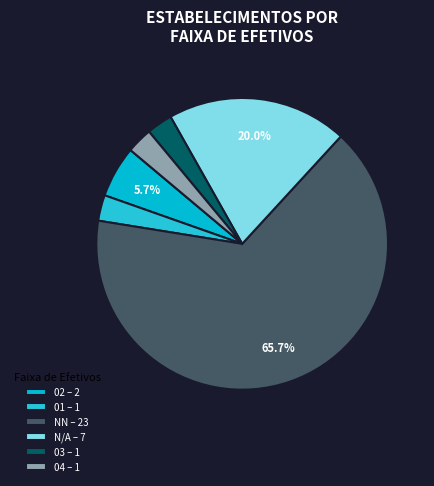

Which category has the smallest portion of the pie?

03